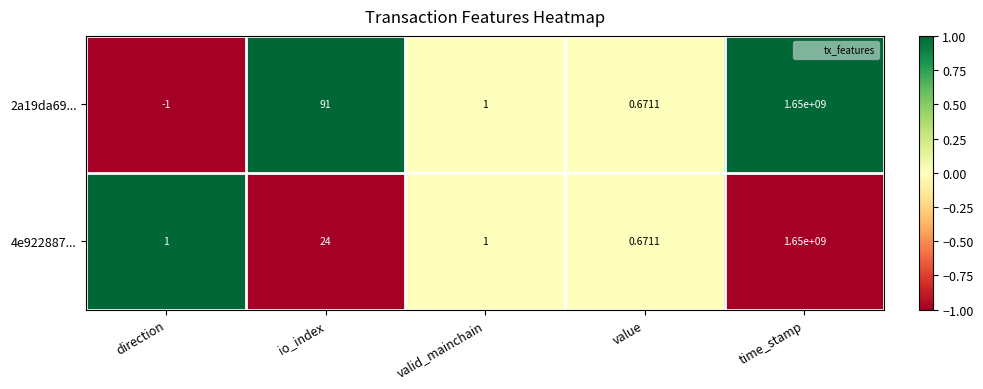

At which category does the chart reach its minimum across all series?

direction